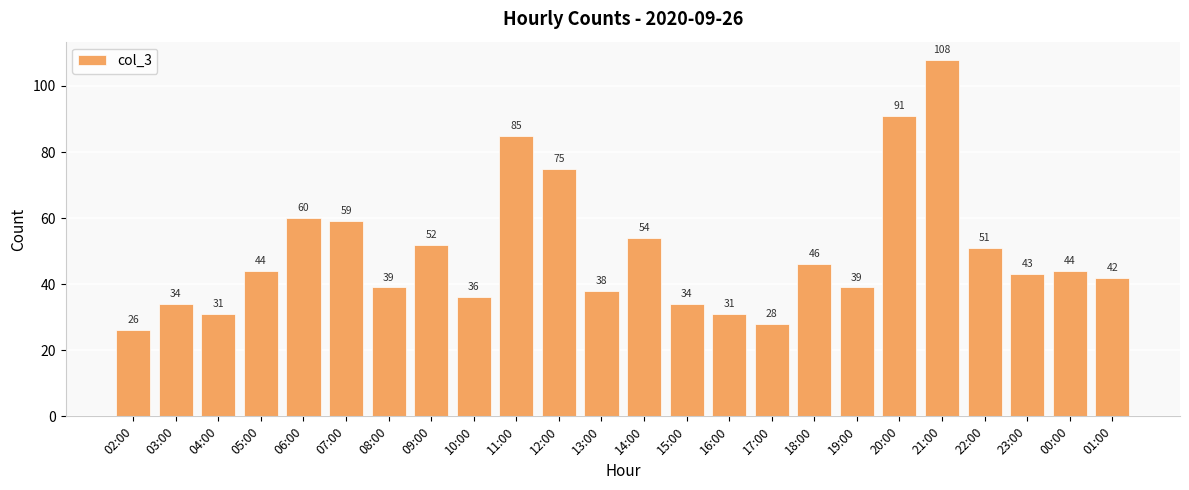

What is the difference between the maximum and minimum values?

82